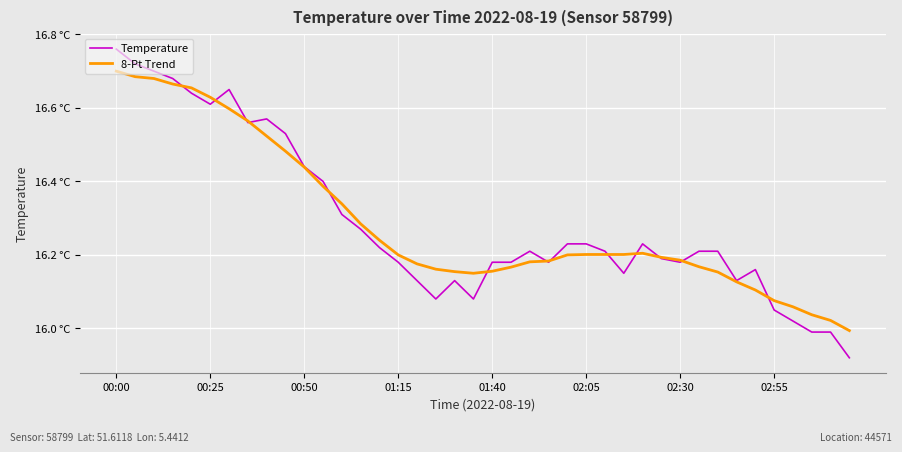

What is the average value of the Temperature series?

16.3